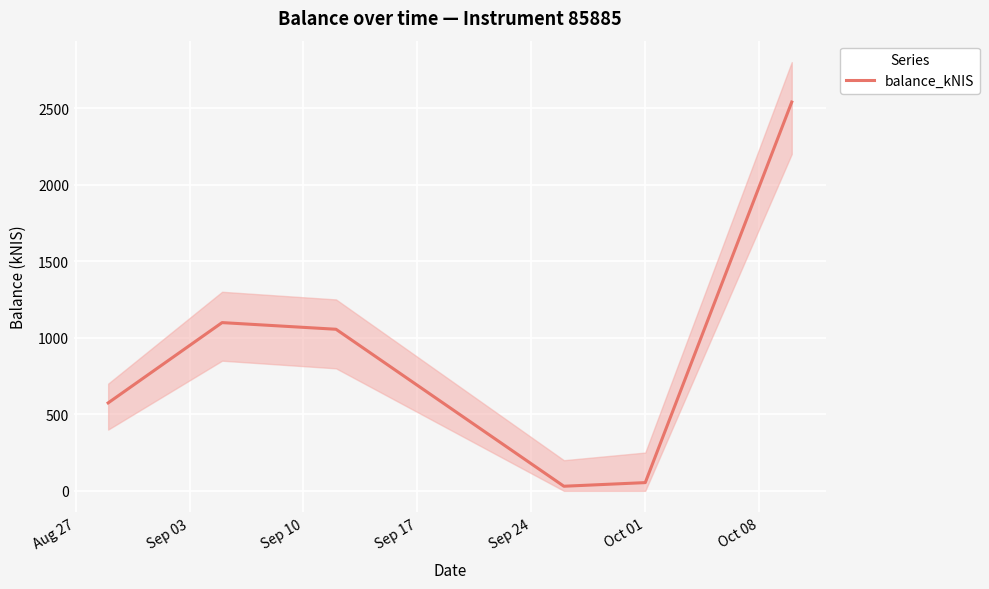

What is the highest value of the balance_kNIS series?

2539.1